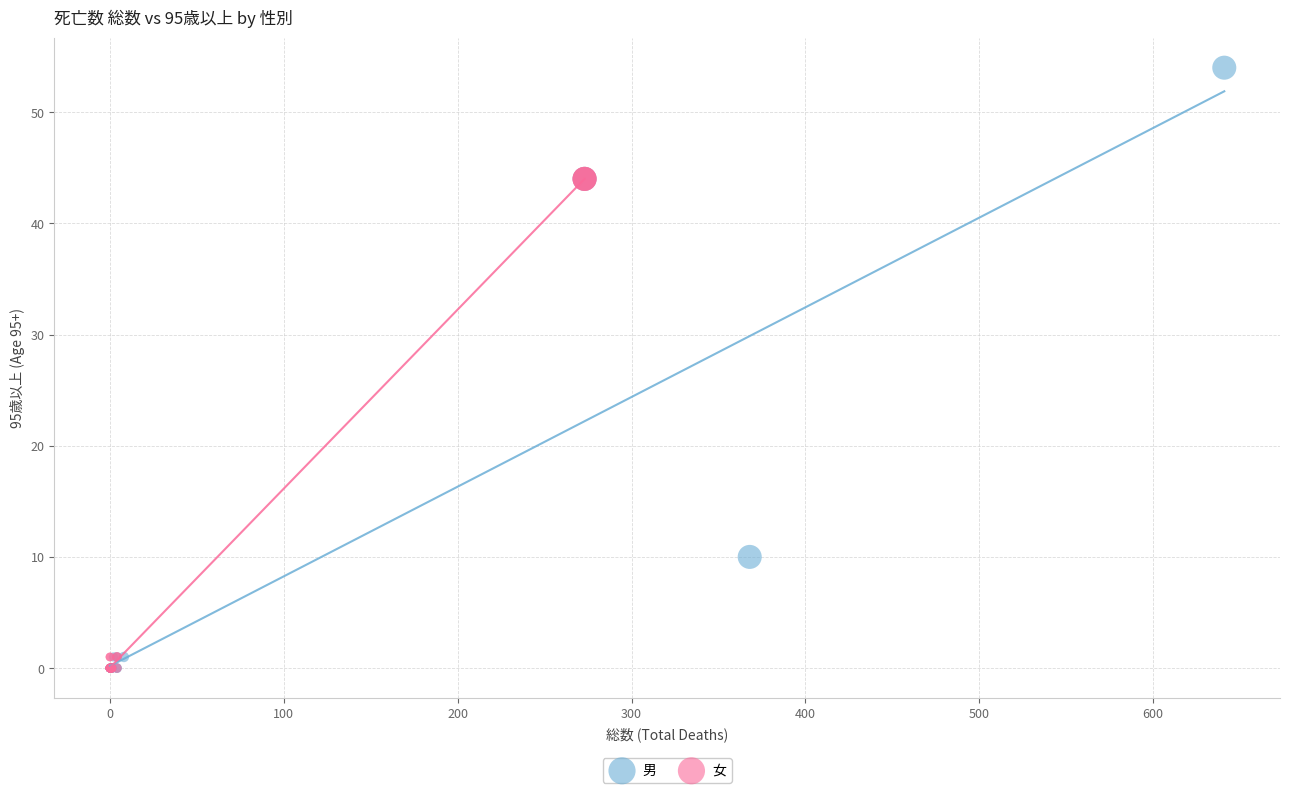

Which series has the largest Y range (max minus min)?

男